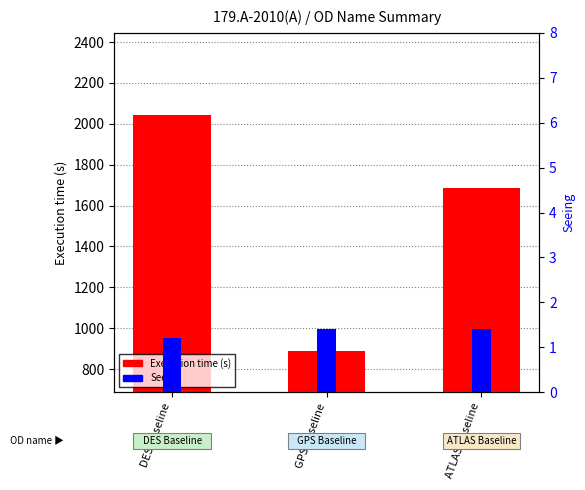

Count the Execution time (s) values in the range 887 to 2045.

3